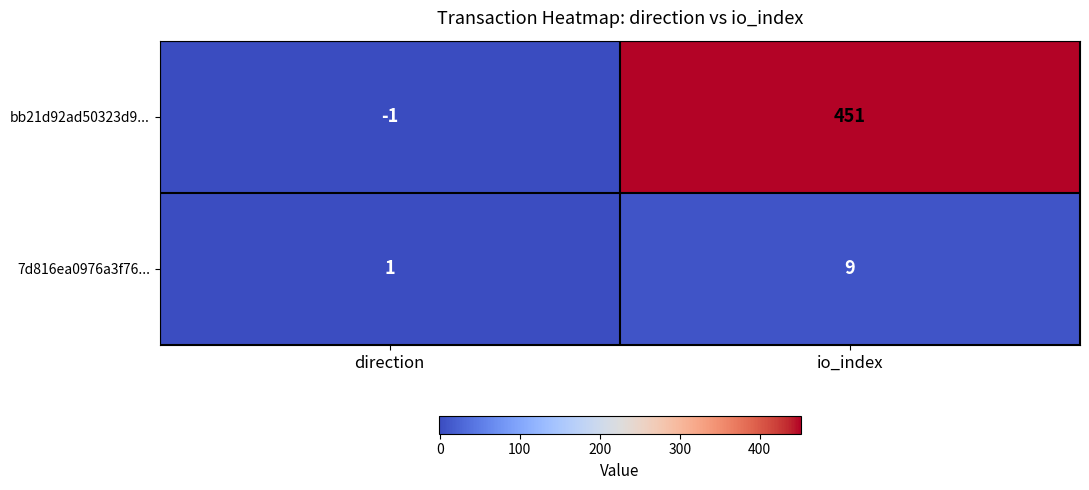

Which label corresponds to the largest value in the chart?

io_index